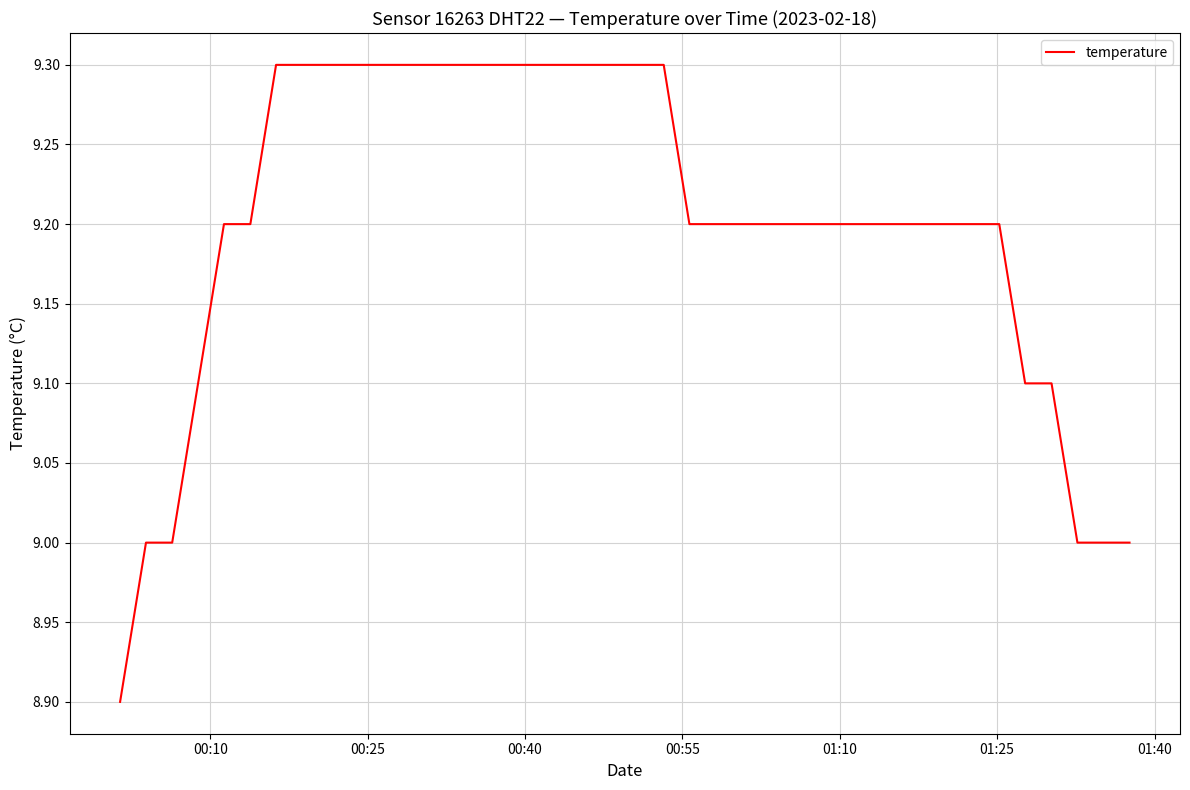

What is the difference between the maximum and minimum values?

0.4